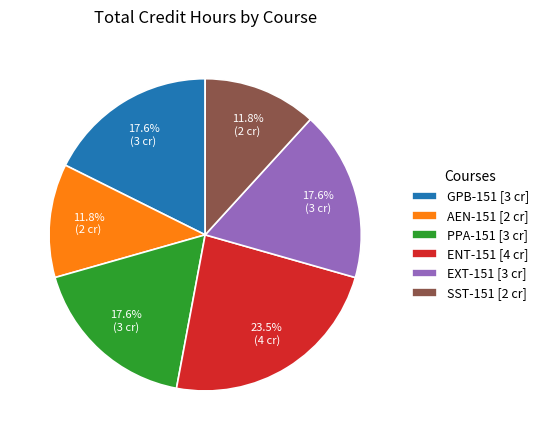

To the nearest percent, what portion does SST-151 represent?

12%